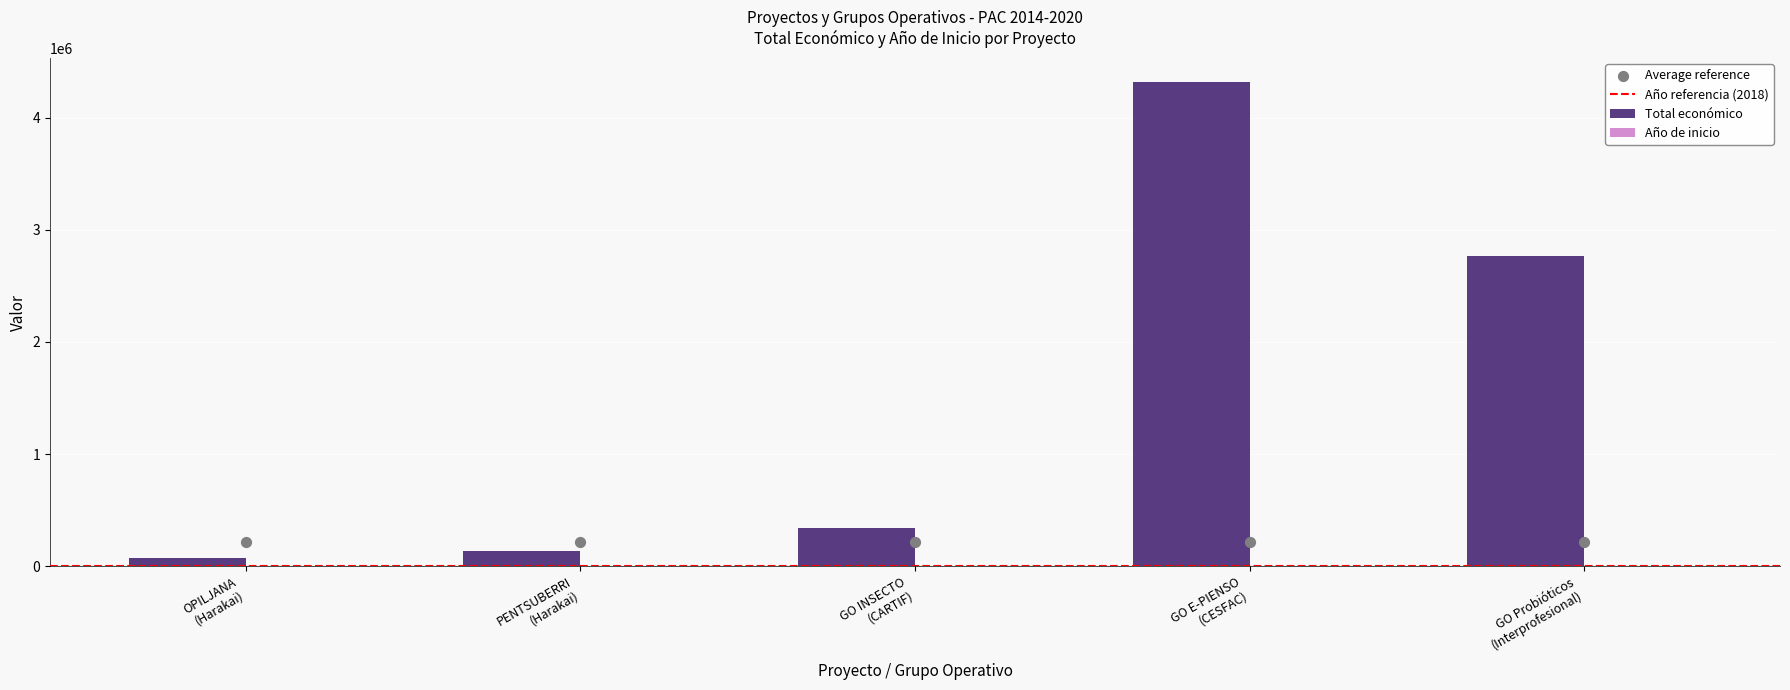

Which series reaches the maximum Y coordinate?

Total económico